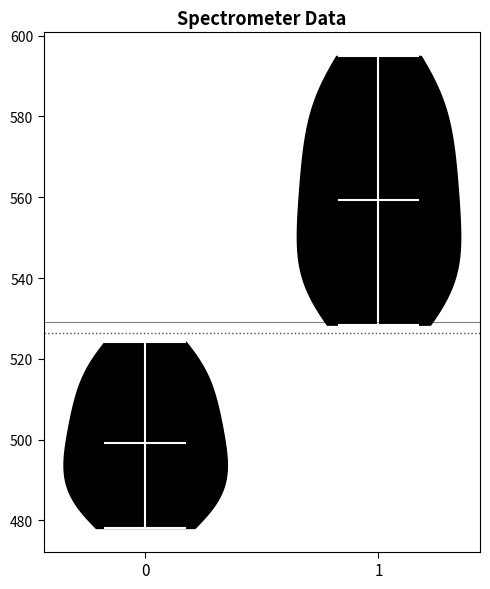

Where does the median line of the violin at x = 0 sit on the y-axis? The values are not printed on the chart, so give them approximately, as read against the axis.

500